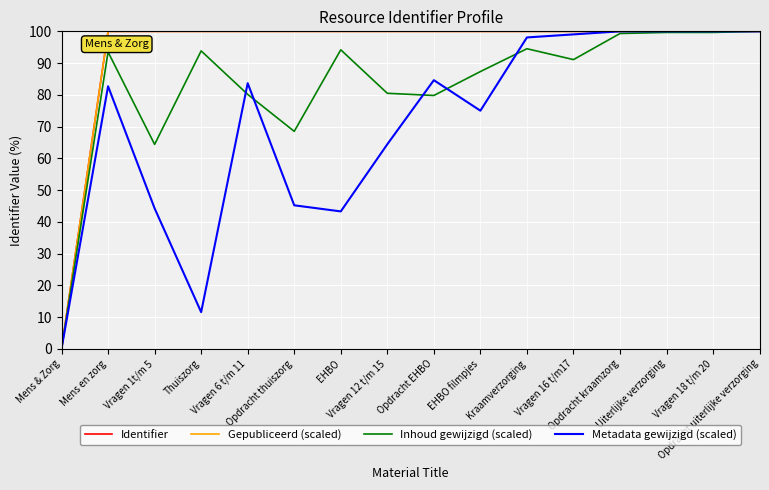

What is the difference between the second highest and second lowest values in the Inhoud gewijzigd (scaled) series?

35.3